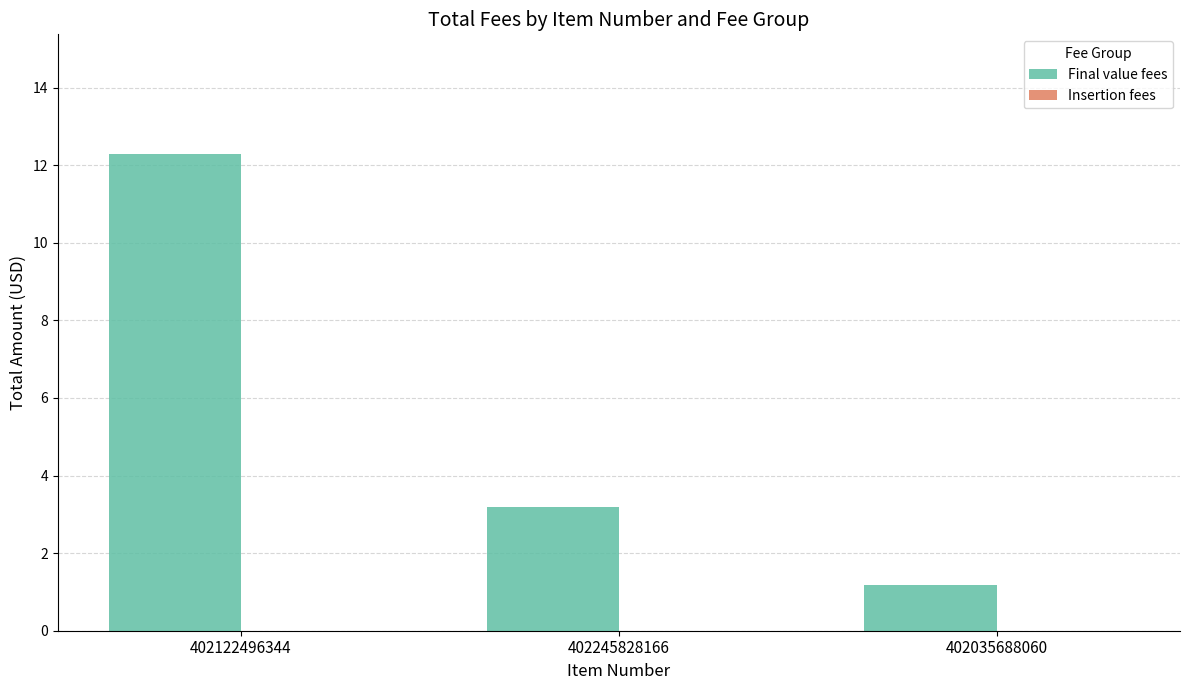

List the labels in order of value, smallest first.

402035688060, 402245828166, 402122496344